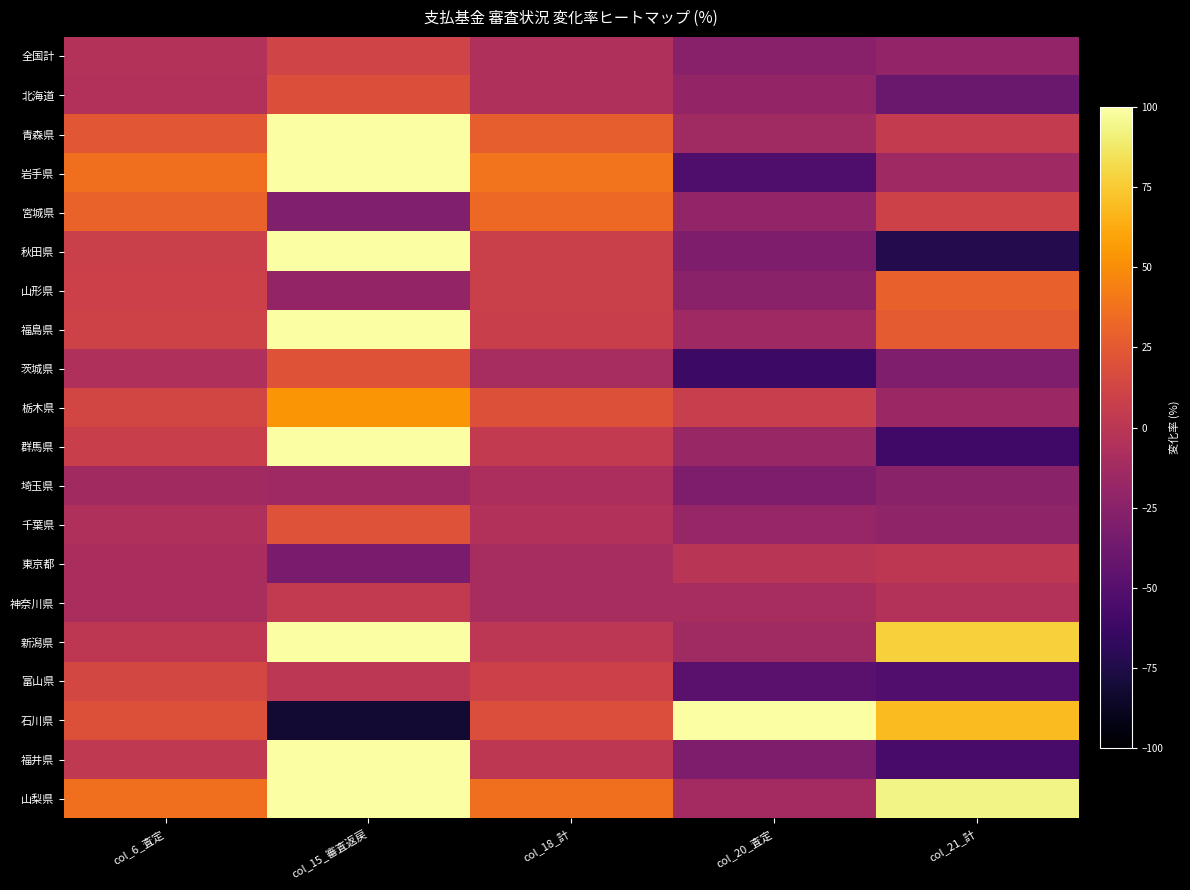

Reading left to right, transcribe all the data shown in this chart.

全国計: col_6_査定=-4.4	col_15_審査返戻=11.0	col_18_計=-6.0	col_20_査定=-25.4	col_21_計=-20.6
北海道: col_6_査定=-5.3	col_15_審査返戻=19.4	col_18_計=-7.0	col_20_査定=-20.3	col_21_計=-40.1
青森県: col_6_査定=24.2	col_15_審査返戻=178.6	col_18_計=27.7	col_20_査定=-13.7	col_21_計=4.5
岩手県: col_6_査定=36.4	col_15_審査返戻=100.0	col_18_計=38.7	col_20_査定=-53.2	col_21_計=-14.3
宮城県: col_6_査定=29.9	col_15_審査返戻=-29.4	col_18_計=33.6	col_20_査定=-21.0	col_21_計=9.6
秋田県: col_6_査定=8.4	col_15_審査返戻=200.0	col_18_計=8.2	col_20_査定=-31.2	col_21_計=-72.7
山形県: col_6_査定=9.2	col_15_審査返戻=-20.0	col_18_計=7.8	col_20_査定=-24.5	col_21_計=29.5
福島県: col_6_査定=10.4	col_15_審査返戻=120.0	col_18_計=7.8	col_20_査定=-14.3	col_21_計=25.6
茨城県: col_6_査定=-6.6	col_15_審査返戻=21.6	col_18_計=-9.6	col_20_査定=-62.4	col_21_計=-30.0
栃木県: col_6_査定=12.6	col_15_審査返戻=53.3	col_18_計=19.7	col_20_査定=6.5	col_21_計=-16.3
群馬県: col_6_査定=7.1	col_15_審査返戻=381.8	col_18_計=3.6	col_20_査定=-17.4	col_21_計=-59.5
埼玉県: col_6_査定=-13.0	col_15_審査返戻=-14.6	col_18_計=-8.1	col_20_査定=-30.6	col_21_計=-24.7
千葉県: col_6_査定=-5.8	col_15_審査返戻=20.5	col_18_計=-5.0	col_20_査定=-18.2	col_21_計=-21.3
東京都: col_6_査定=-9.1	col_15_審査返戻=-32.8	col_18_計=-9.5	col_20_査定=-0.9	col_21_計=1.2
神奈川県: col_6_査定=-9.0	col_15_審査返戻=3.2	col_18_計=-10.0	col_20_査定=-9.4	col_21_計=-4.6
新潟県: col_6_査定=1.5	col_15_審査返戻=300.0	col_18_計=0.3	col_20_査定=-13.9	col_21_計=77.5
富山県: col_6_査定=13.7	col_15_審査返戻=0.0	col_18_計=8.9	col_20_査定=-48.3	col_21_計=-51.6
石川県: col_6_査定=20.2	col_15_審査返戻=-81.8	col_18_計=18.6	col_20_査定=316.7	col_21_計=69.2
福井県: col_6_査定=3.0	col_15_審査返戻=400.0	col_18_計=1.0	col_20_査定=-31.1	col_21_計=-56.6
山梨県: col_6_査定=36.6	col_15_審査返戻=200.0	col_18_計=36.2	col_20_査定=-12.3	col_21_計=93.5